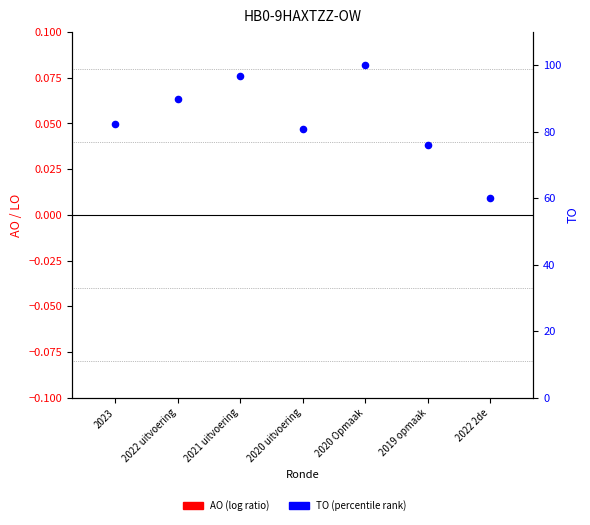

Which series has the largest total across all categories?

TO (percentile)